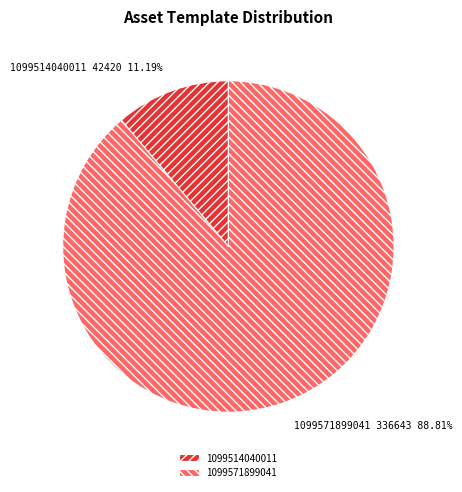

How many slices are in this pie chart?

2